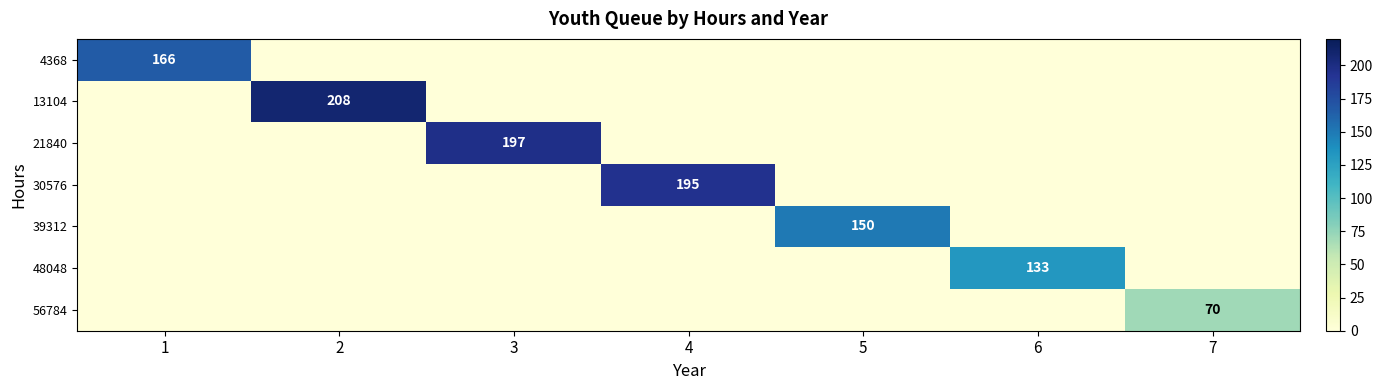

The value of 39312 at 5 is 150. True or false?

True